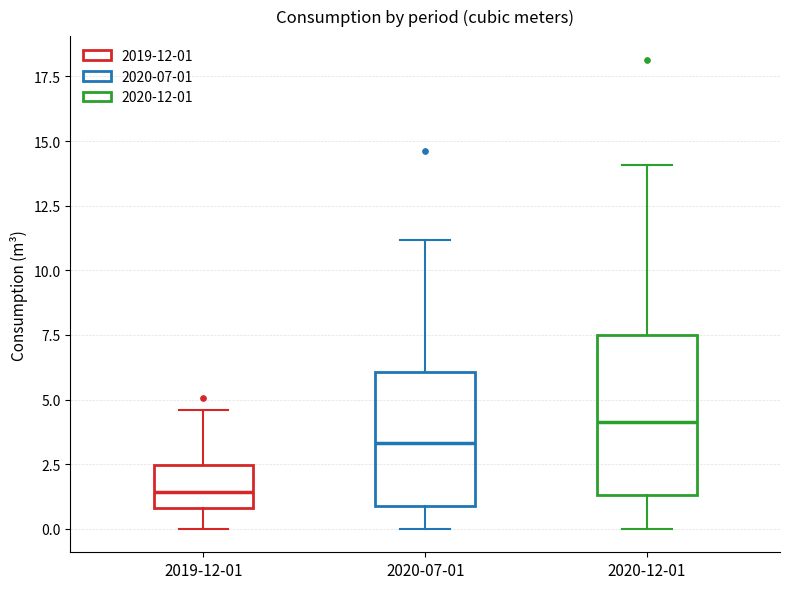

Which box is the tallest, from its lower edge to its upper edge?

2020-12-01